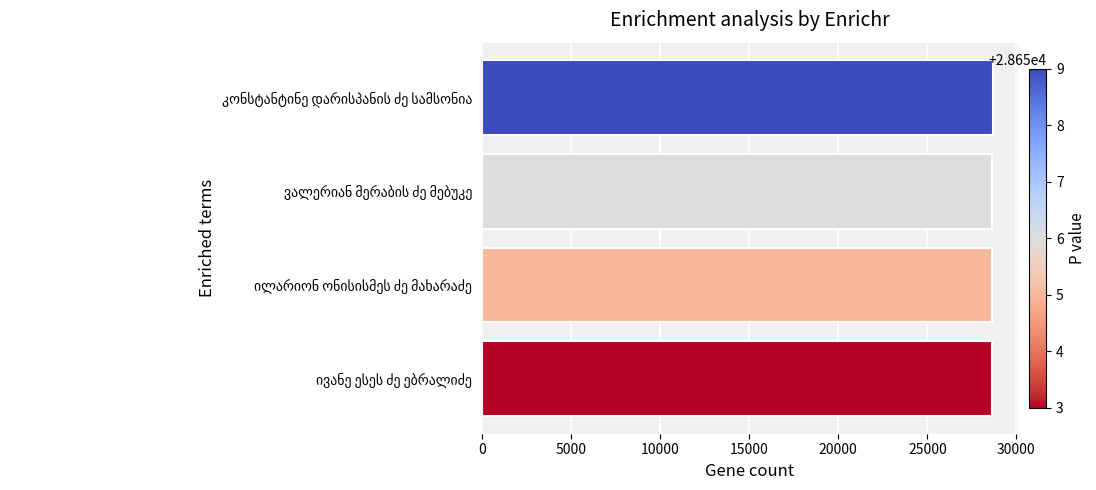

What is the maximum value shown in the chart?

28659